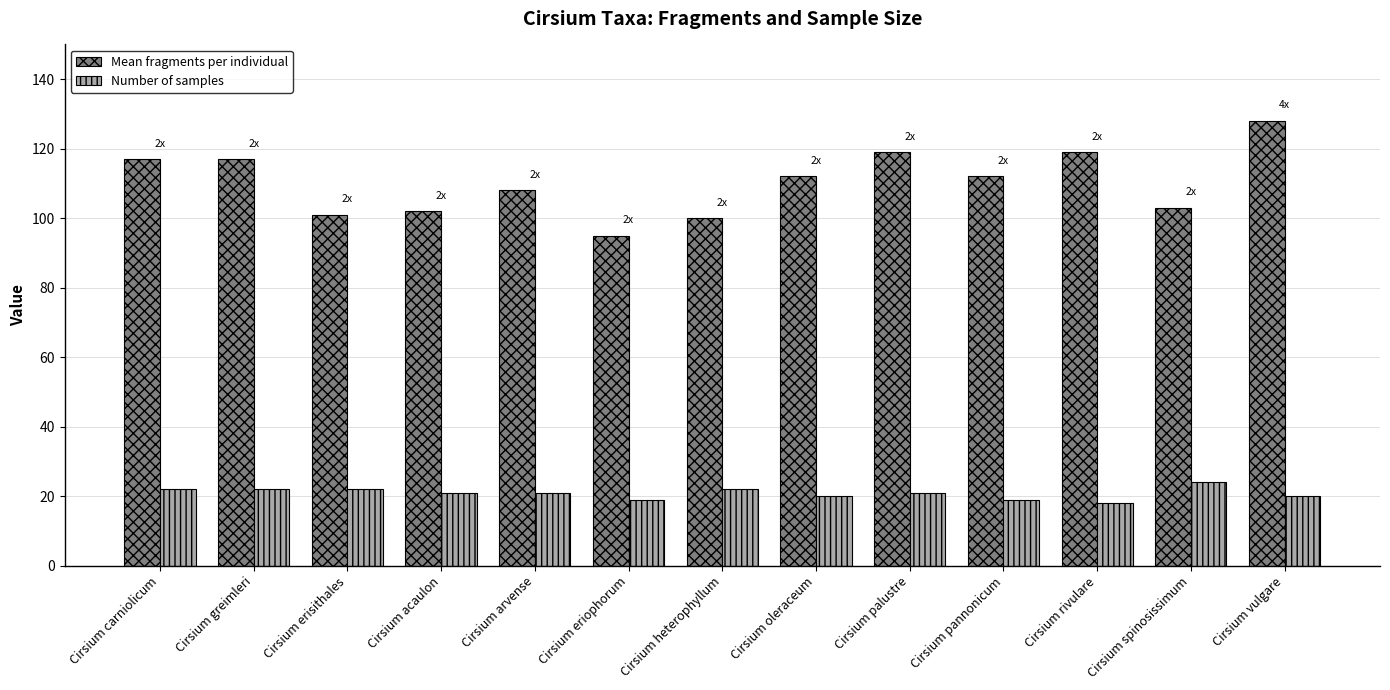

What is the difference between the Mean fragments per individual values at Cirsium greimleri and Cirsium arvense?

9